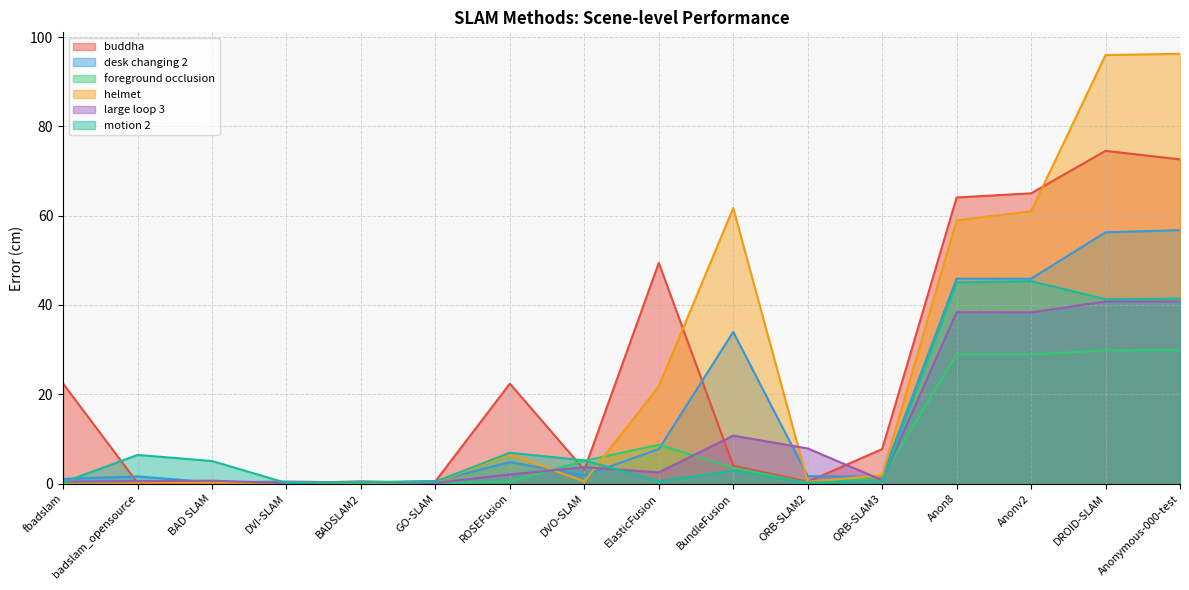

What value does the motion 2 series have at BAD SLAM?

5.0